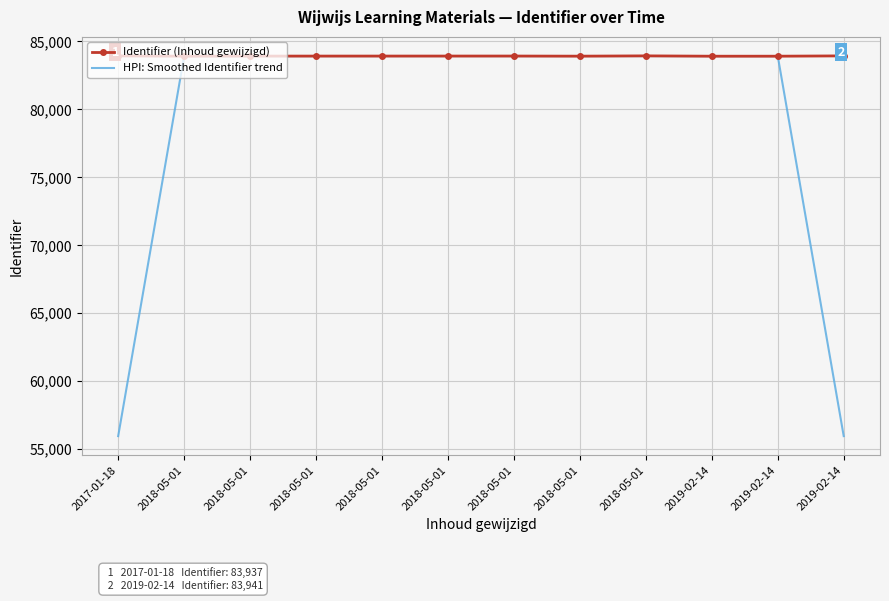

Reading left to right, what are all the values shown in this chart?

Identifier (Inhoud gewijzigd): 2017-01-18=83937.0	2018-05-01=83918.0	2018-05-01=83924.0	2018-05-01=83925.0	2018-05-01=83926.0	2018-05-01=83927.0	2018-05-01=83928.0	2018-05-01=83919.0	2018-05-01=83941.0	2019-02-14=83916.0	2019-02-14=83917.0	2019-02-14=83940.0
HPI: Smoothed Identifier trend: 2017-01-18=55951.7	2018-05-01=83926.3	2018-05-01=83922.3	2018-05-01=83925.0	2018-05-01=83926.0	2018-05-01=83927.0	2018-05-01=83924.7	2018-05-01=83929.3	2018-05-01=83925.3	2019-02-14=83924.7	2019-02-14=83924.3	2019-02-14=55952.3